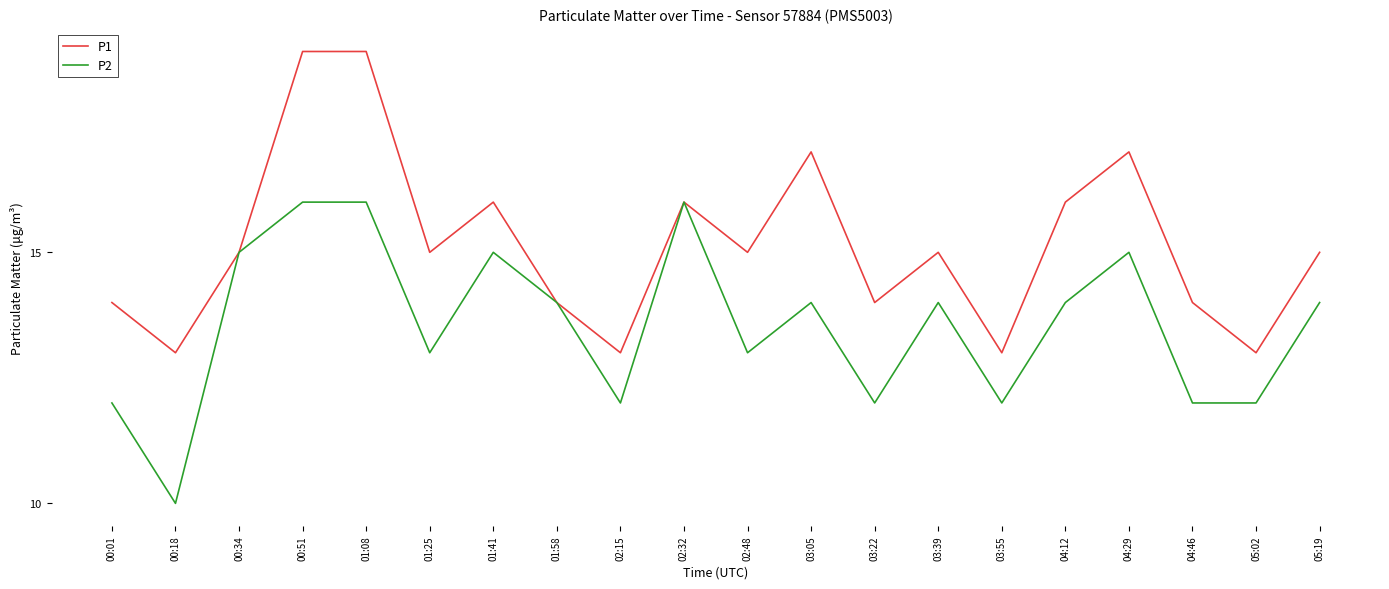

At how many categories does at least one series exceed 18?

2